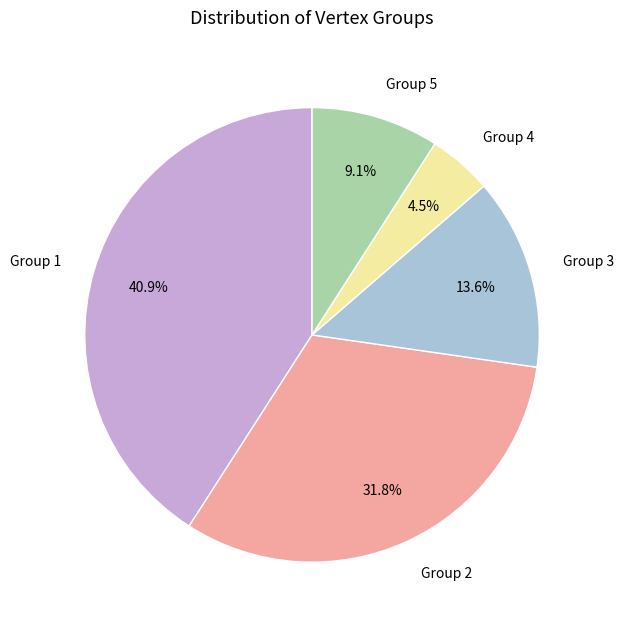

Approximately how many times larger is the value at Group 3 compared to Group 4?

3.0